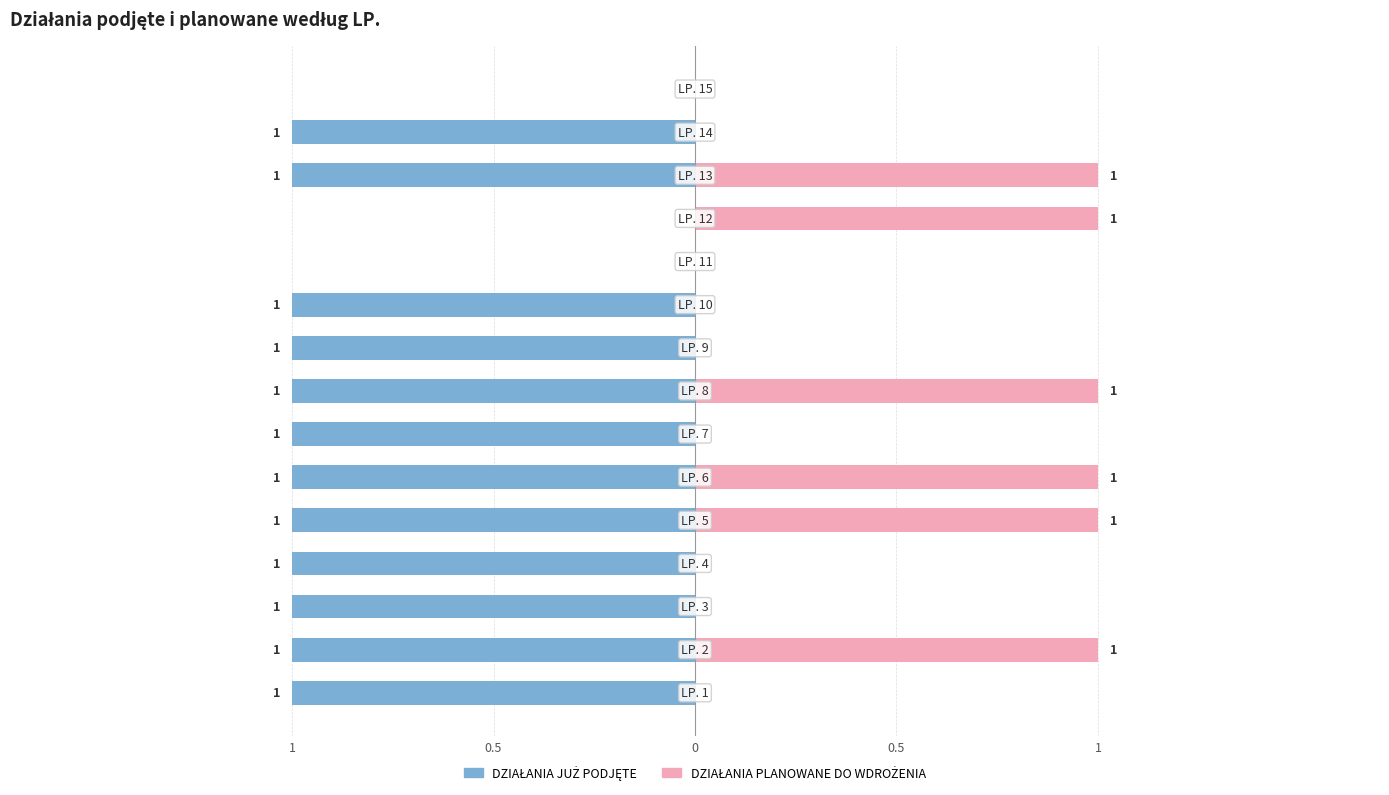

How many values in the DZIAŁANIA PLANOWANE DO WDROŻENIA series exceed 0?

6